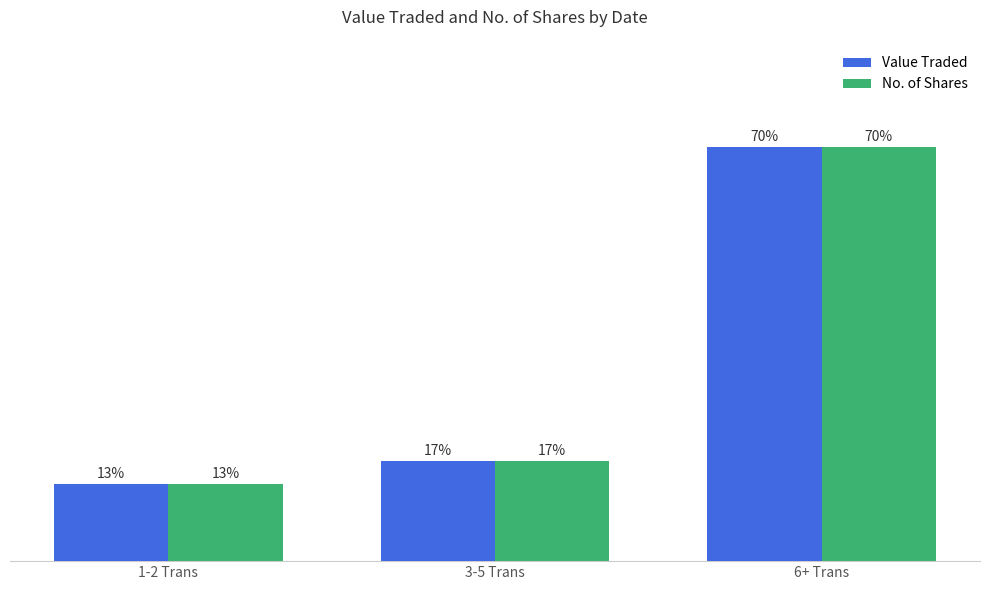

Where is Value Traded nearest to the value 41?

3-5 Trans